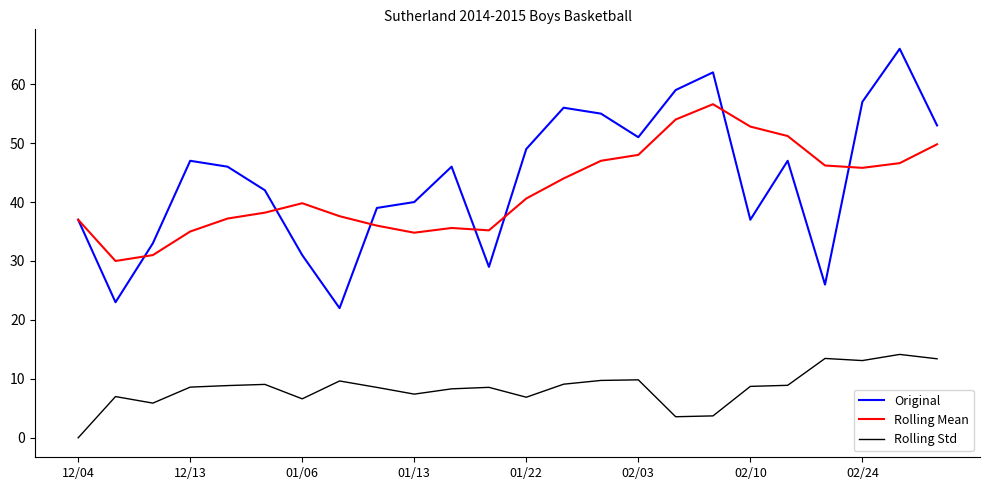

What is the lowest value of the Rolling Mean series?

30.0